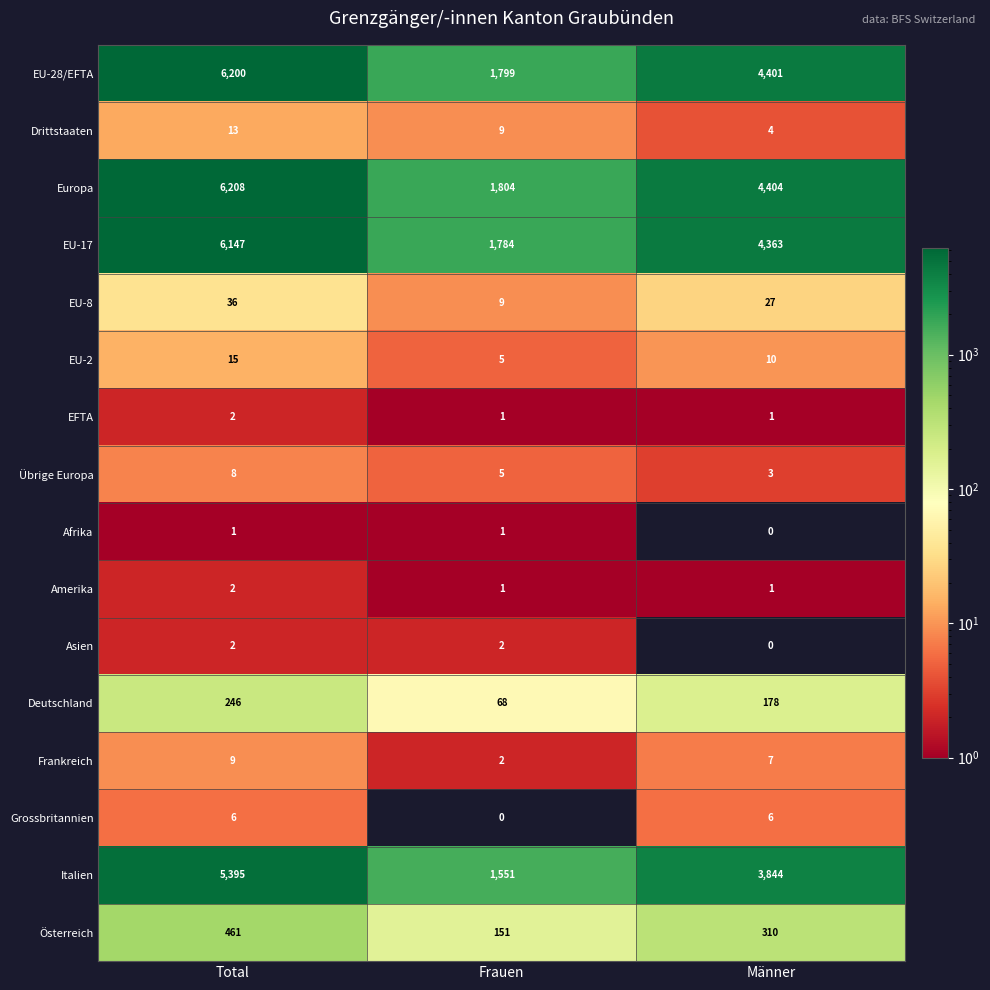

How many data points does each series have?

3